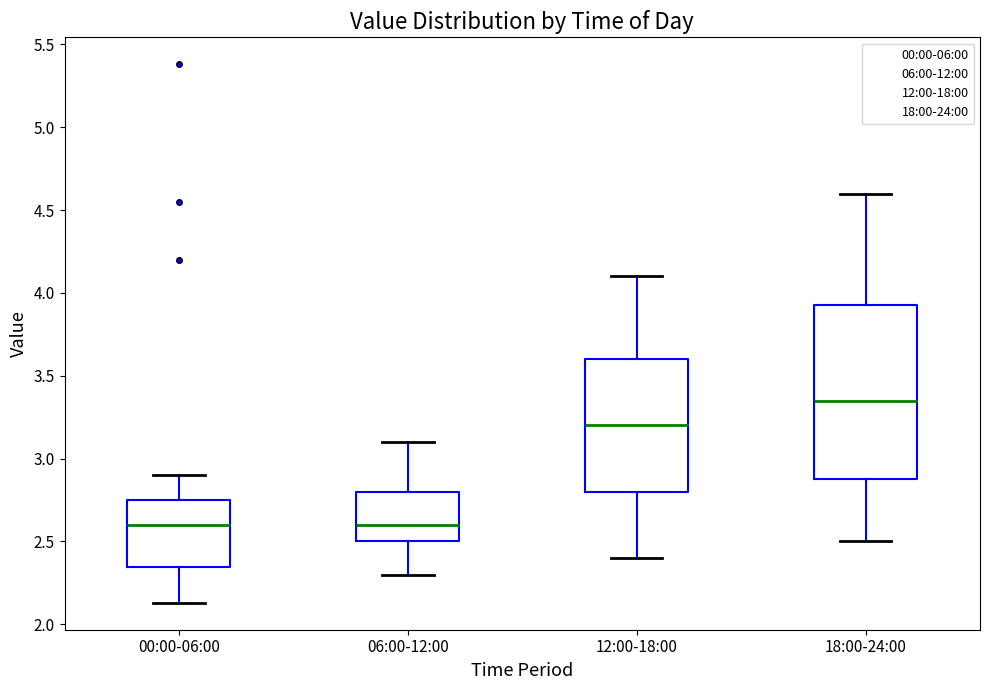

Where is the lower edge of the box for 12:00-18:00 on the y-axis? The values are not printed on the chart, so give them approximately, as read against the axis.

2.80